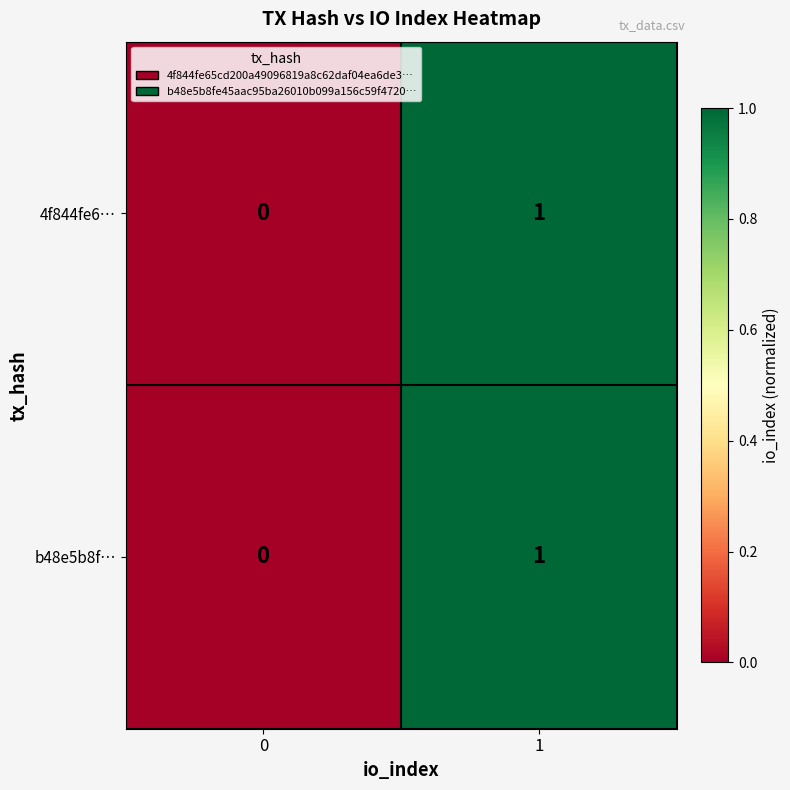

List the labels in order of b48e5b8f… value, largest first.

1, 0